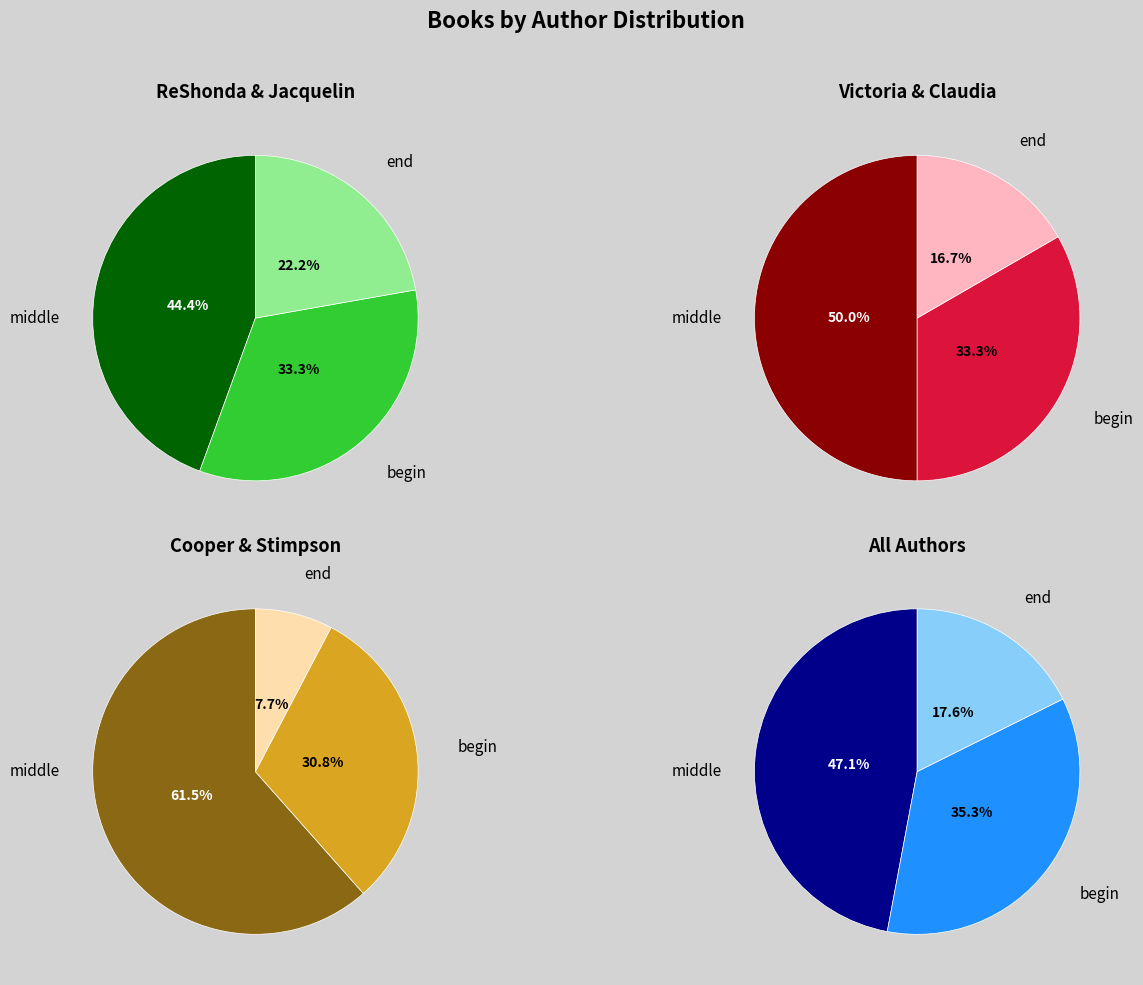

Combined, what portion of the pie is Claudia Mair Burney (44773090) and Victoria Christopher Murray (28279517)?

27.3%